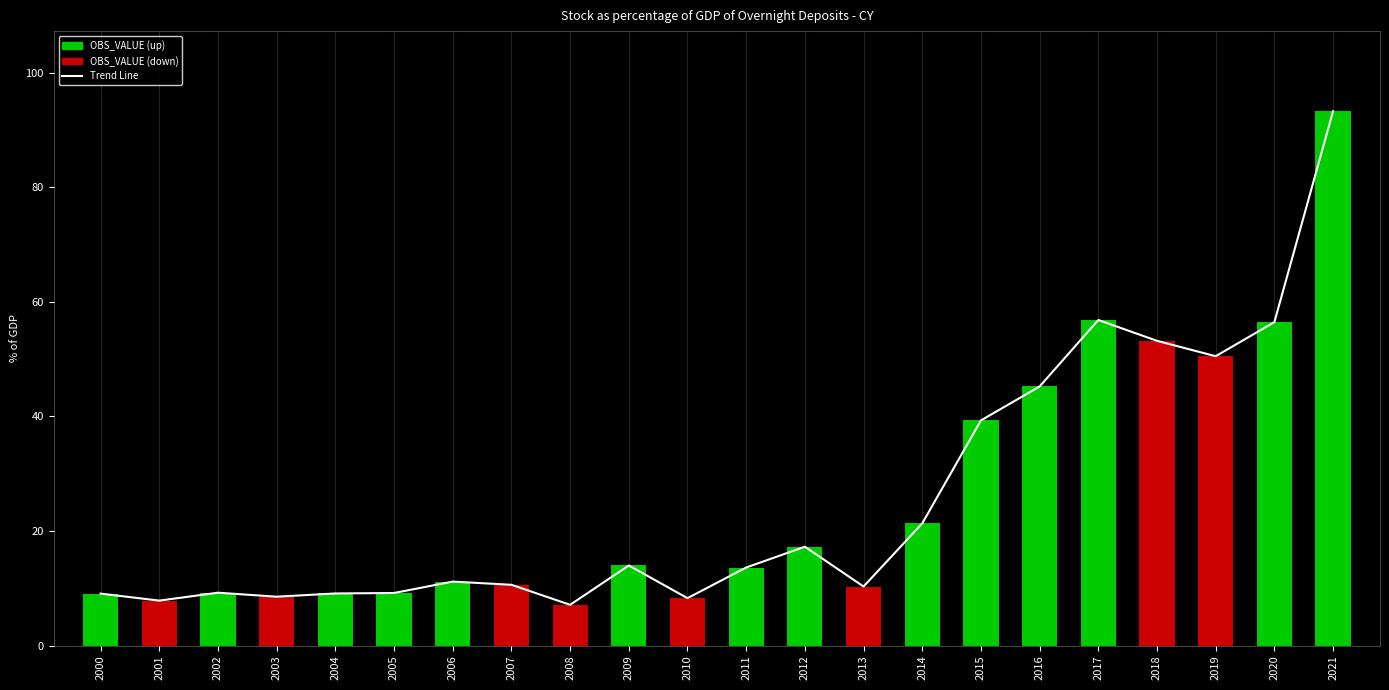

Which series has the widest spread of values?

Trend Line